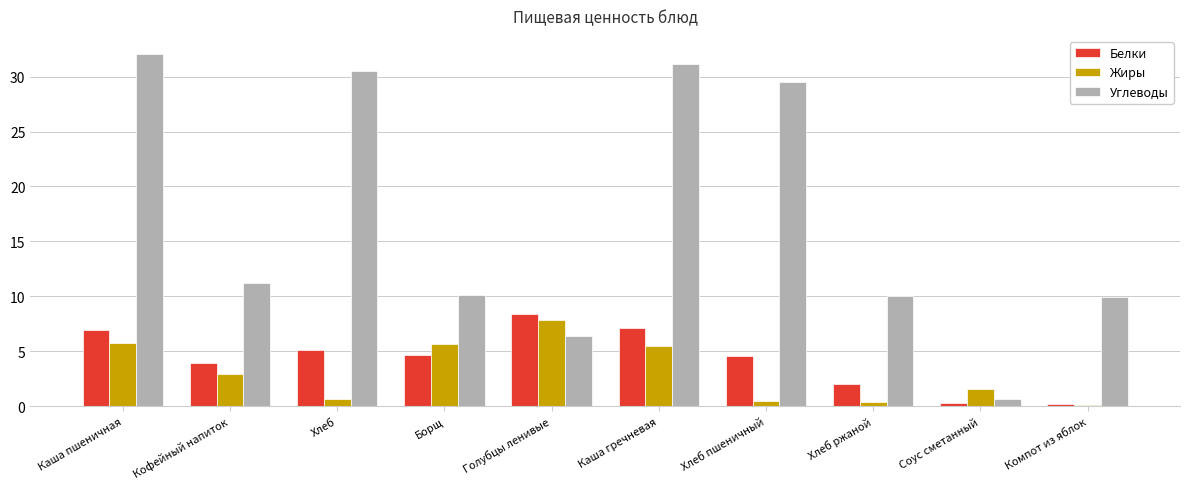

Which series has the largest total across all categories?

Углеводы